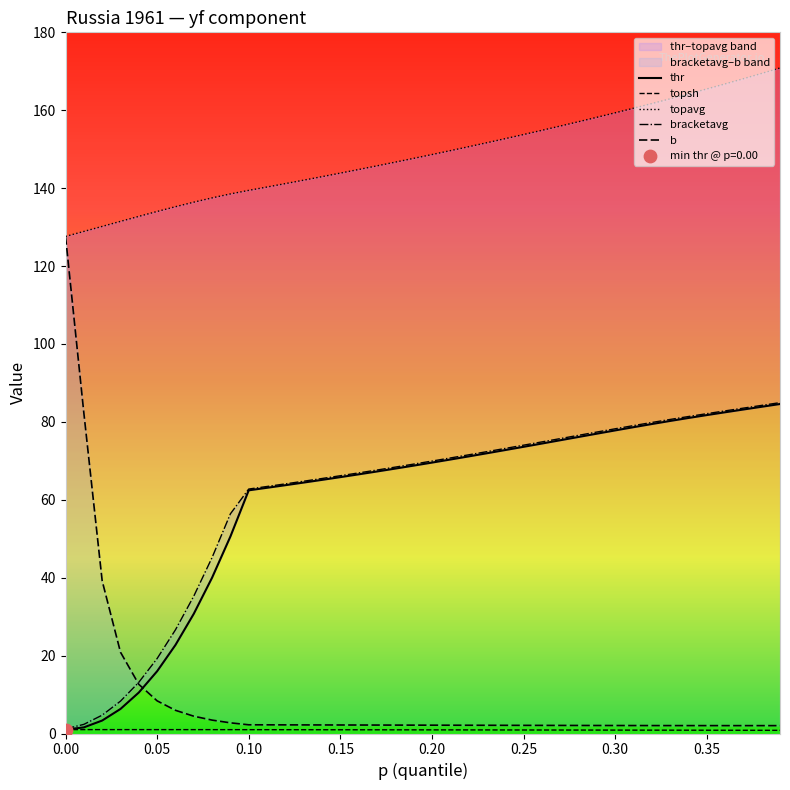

Is the value of topavg at 0.40 greater than the value of topsh at 38?

Yes